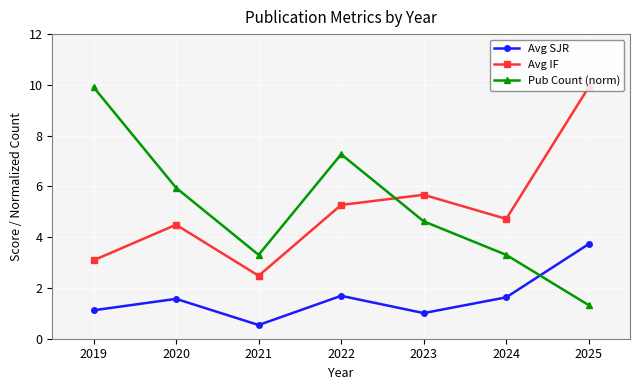

How many lines are shown in the chart?

3